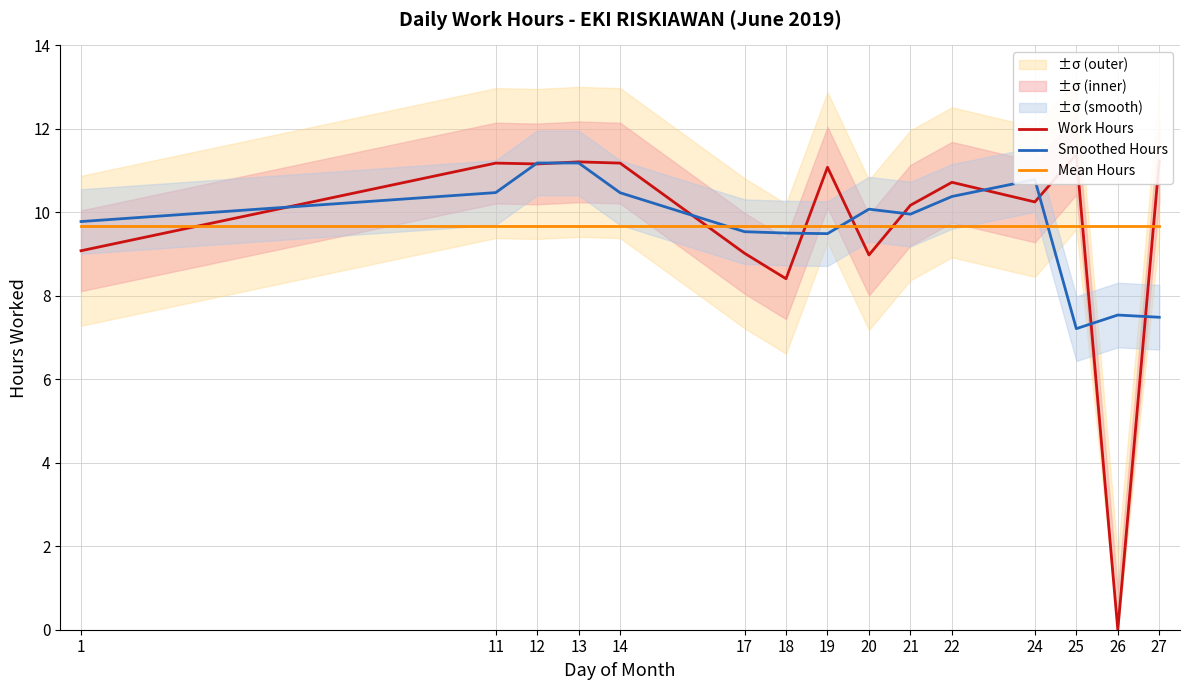

How many interior local valleys does the Work Hours series have?

5